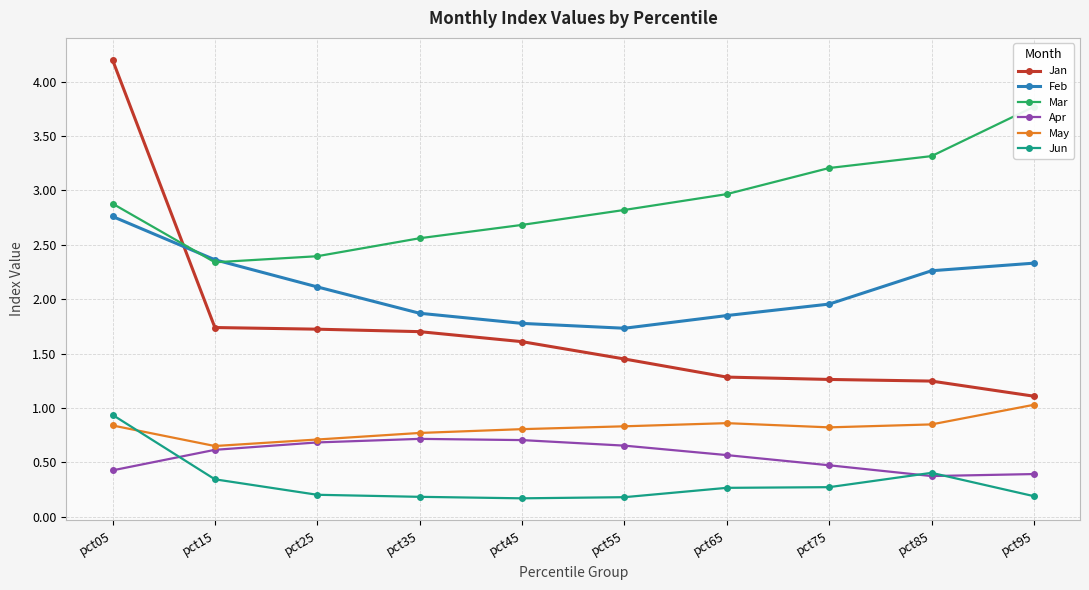

Rank the categories by May value from lowest to highest.

pct15, pct25, pct35, pct45, pct75, pct55, pct05, pct85, pct65, pct95